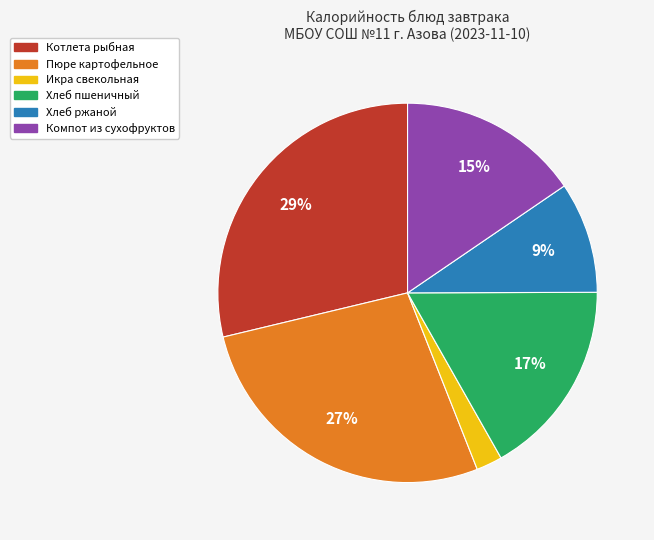

To the nearest percent, what is the combined percentage of Хлеб пшеничный and Котлета рыбная?

46%